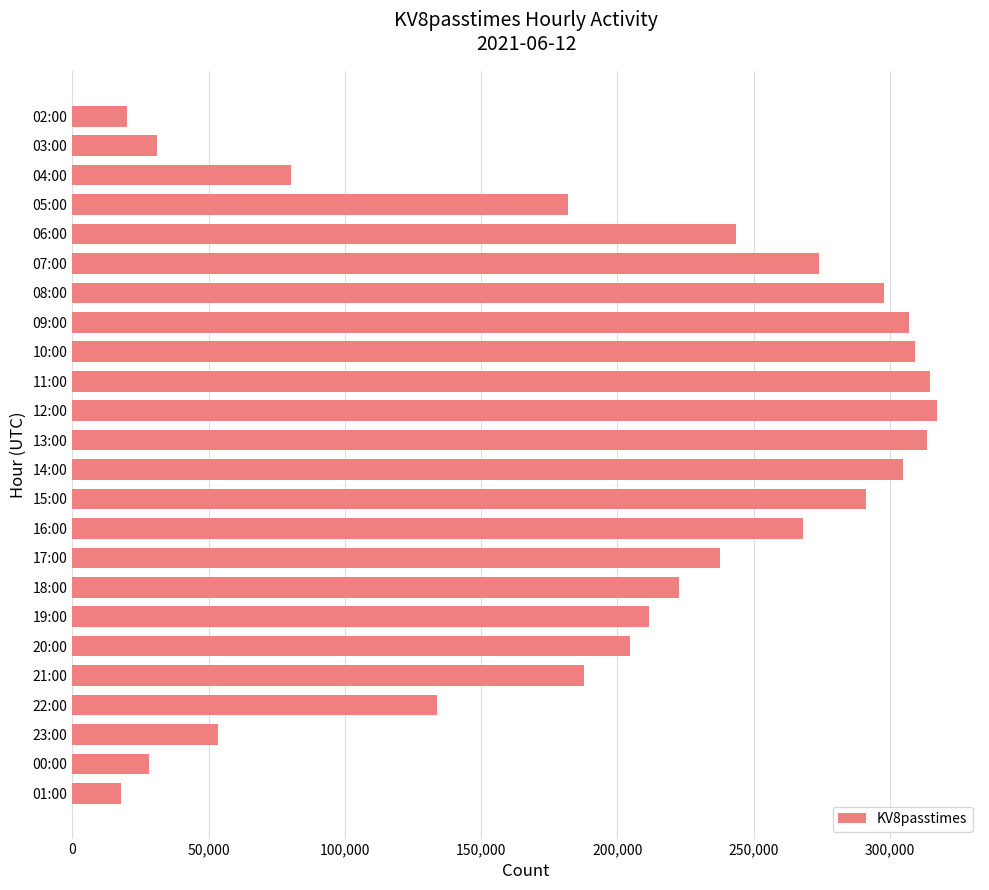

Approximately how many times larger is the value at 12:00 compared to 18:00?

1.4